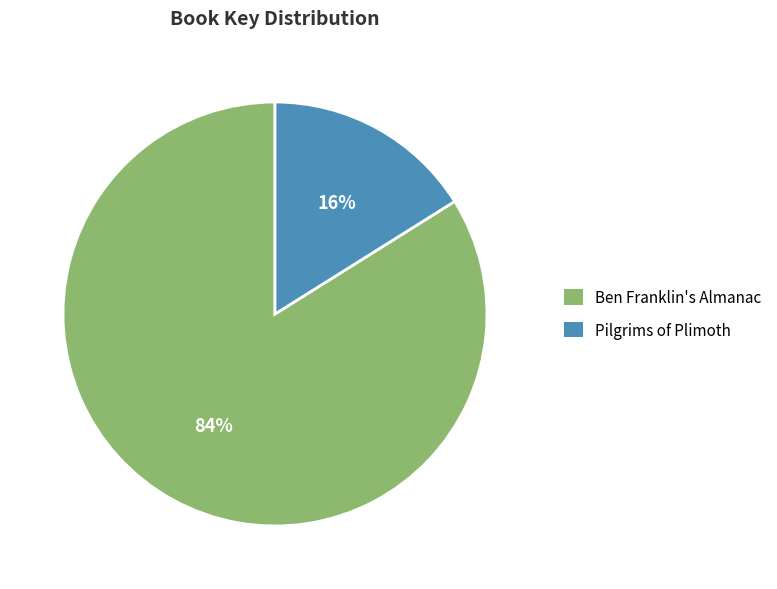

Is it true that Ben Franklin's Almanac is 84% of the pie?

True